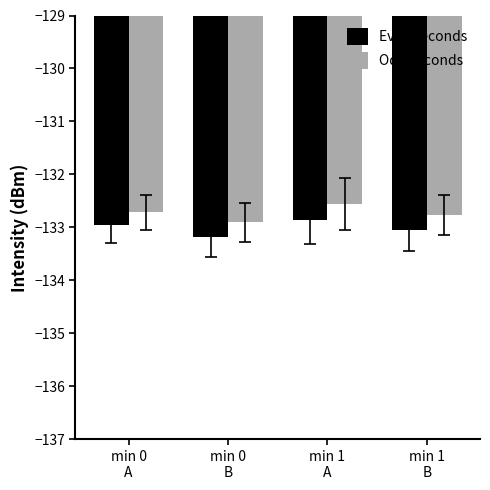

What is the difference between the second highest and minimum values in the Even seconds series?

0.2